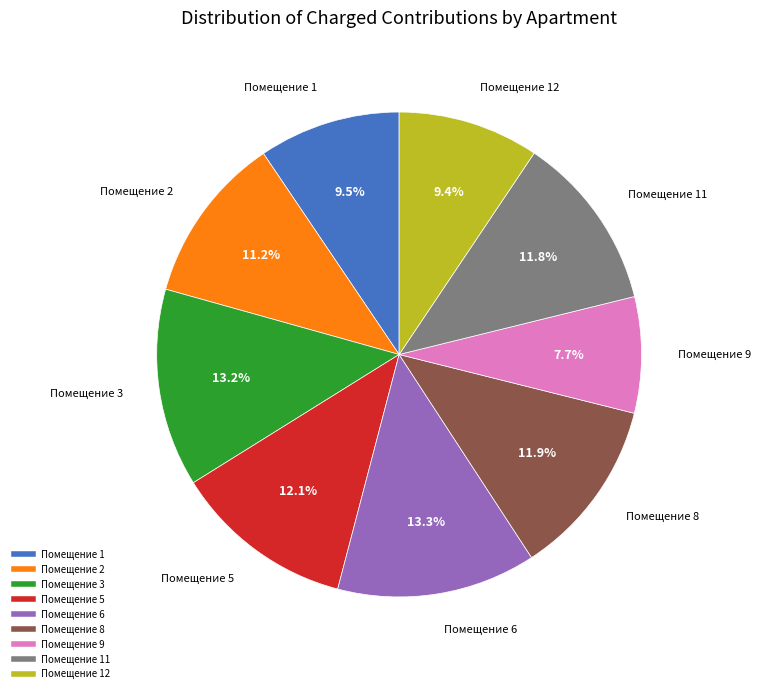

Is there a majority slice in this chart?

No